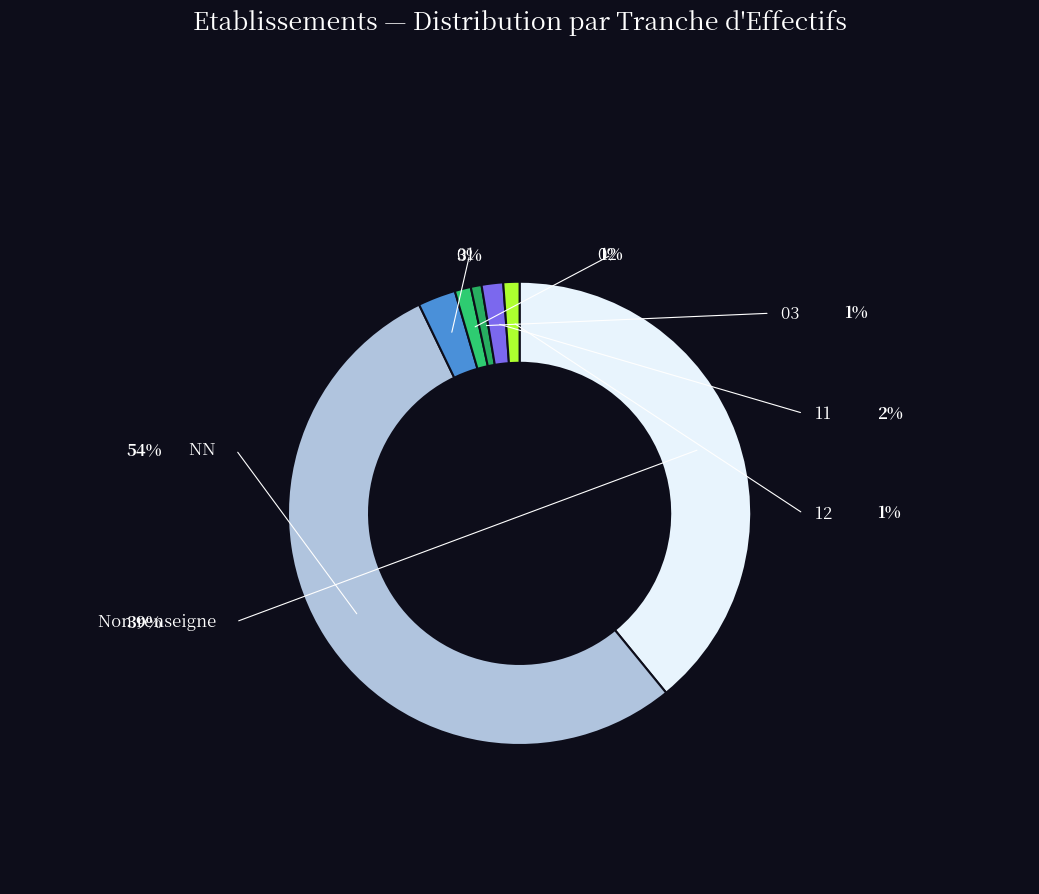

Does any single category account for the majority?

Yes